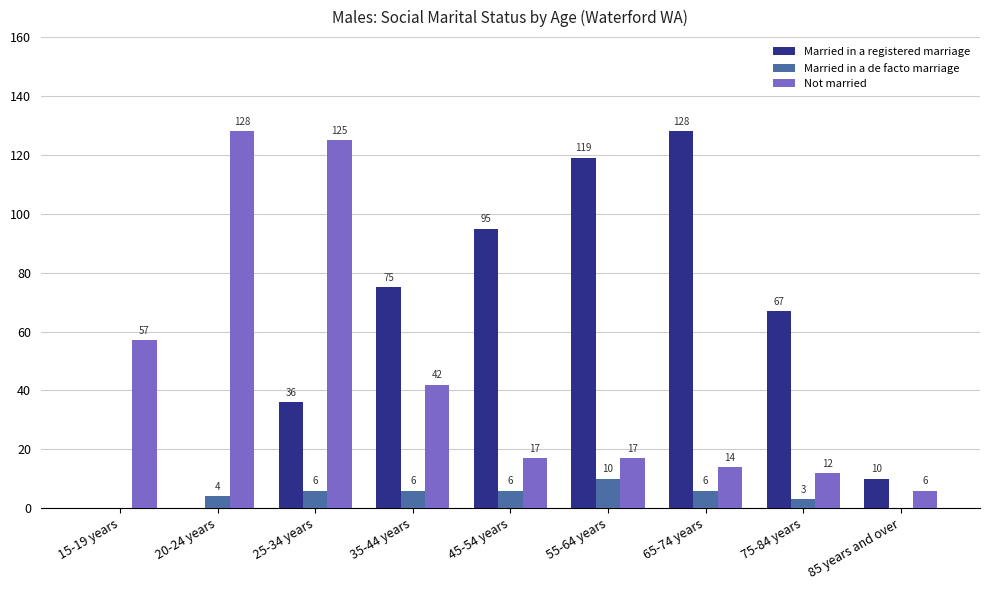

Reading left to right, extract all data points from this chart.

Married in a registered marriage: 0	0	36	75	95	119	128	67	10
Married in a de facto marriage: 0	4	6	6	6	10	6	3	0
Not married: 57	128	125	42	17	17	14	12	6